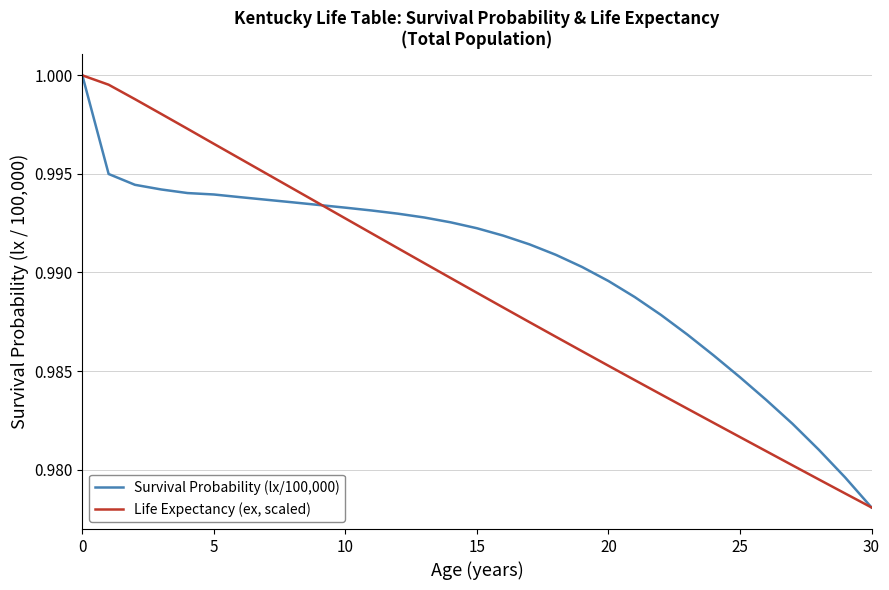

Which series has the largest total across all categories?

Survival Probability (lx/100,000)